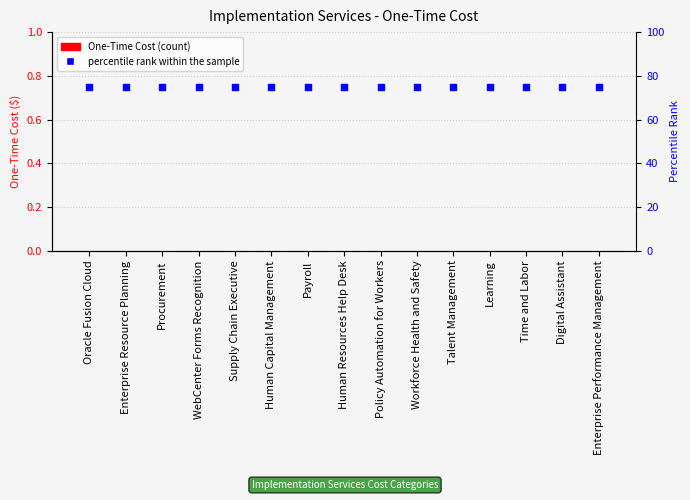

What is the total value across all series at Policy Automation for Workers?

75